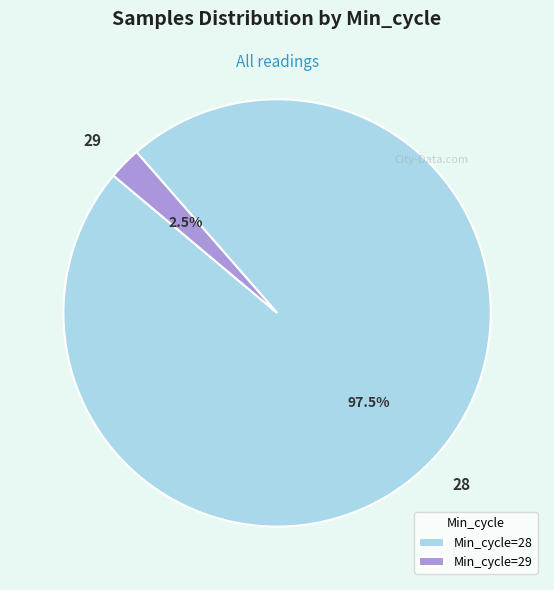

Count the number of slices in the pie.

2